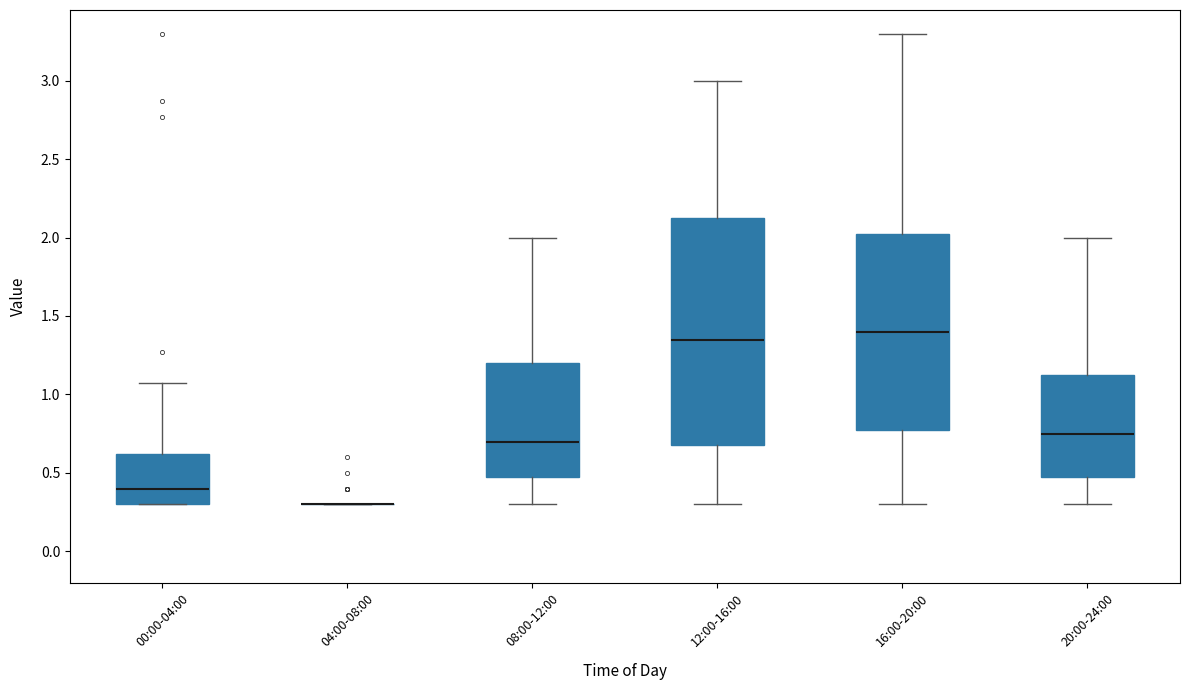

Reading left to right, read every box against the y-axis: the position of its median line, the range the box covers, and the ends of its whiskers. The values are not printed on the chart, so give them approximately, as read against the axis.

00:00-04:00: median 0.40, box 0.30 to 0.60, whiskers 0.30 to 1.05
04:00-08:00: box collapsed to a line at 0.30, whiskers 0.30 to 0.30
08:00-12:00: median 0.70, box 0.50 to 1.20, whiskers 0.30 to 2.00
12:00-16:00: median 1.35, box 0.70 to 2.15, whiskers 0.30 to 3.00
16:00-20:00: median 1.40, box 0.80 to 2.05, whiskers 0.30 to 3.30
20:00-24:00: median 0.75, box 0.50 to 1.15, whiskers 0.30 to 2.00